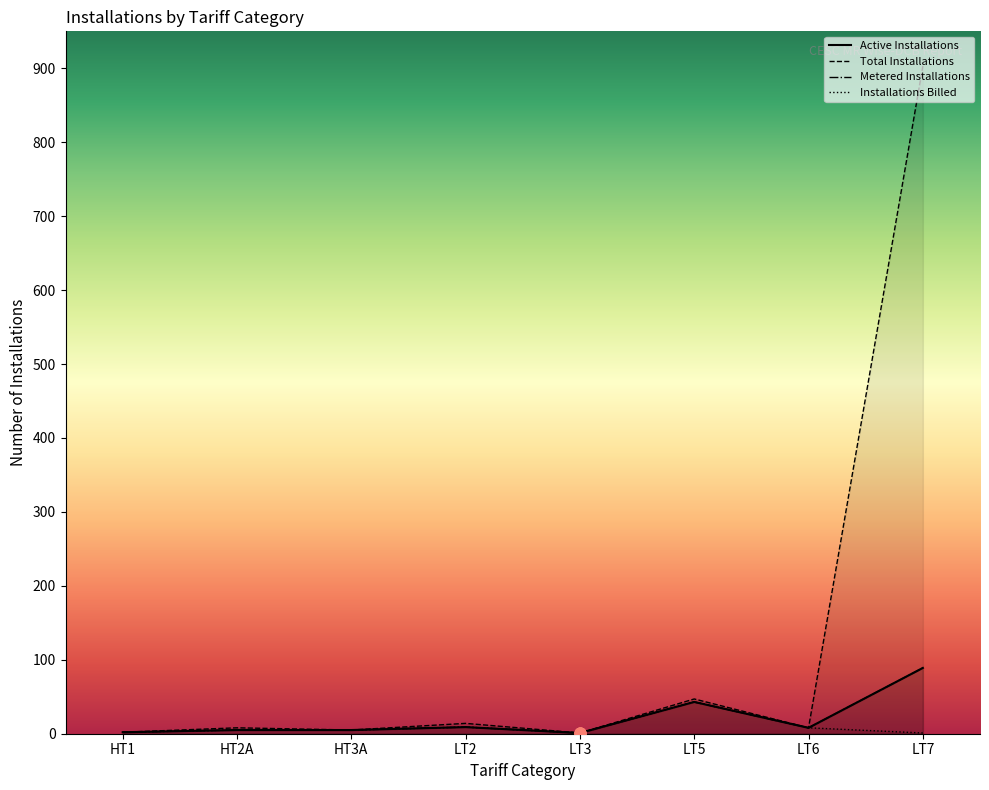

At how many categories does at least one series exceed 113?

1